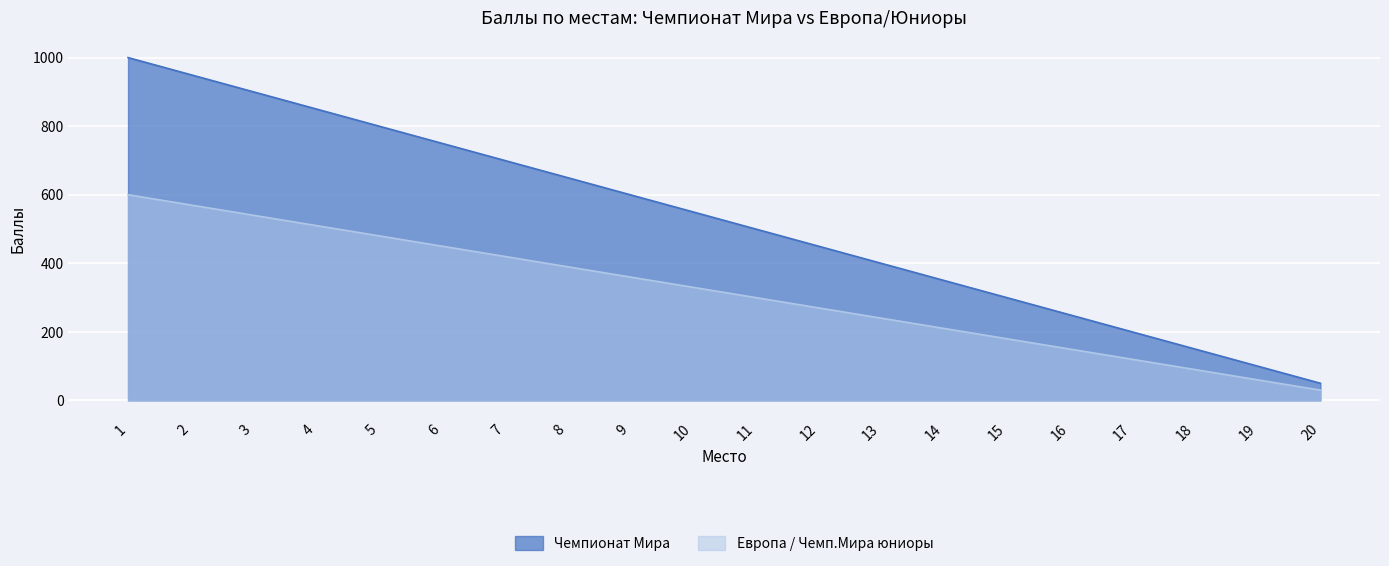

Rank the series at 20 from lowest to highest value.

Европа / Чемп.Мира юниоры, Чемпионат Мира